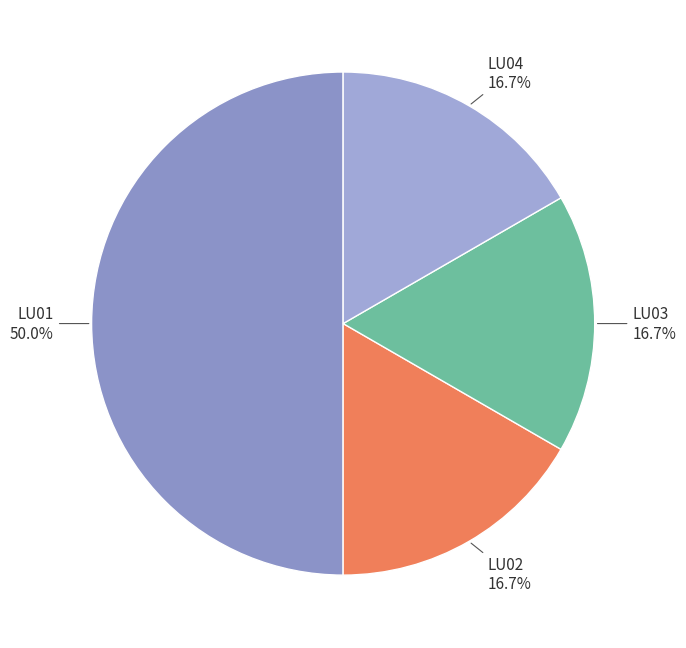

What portion of the pie excludes LU04?

83.3%